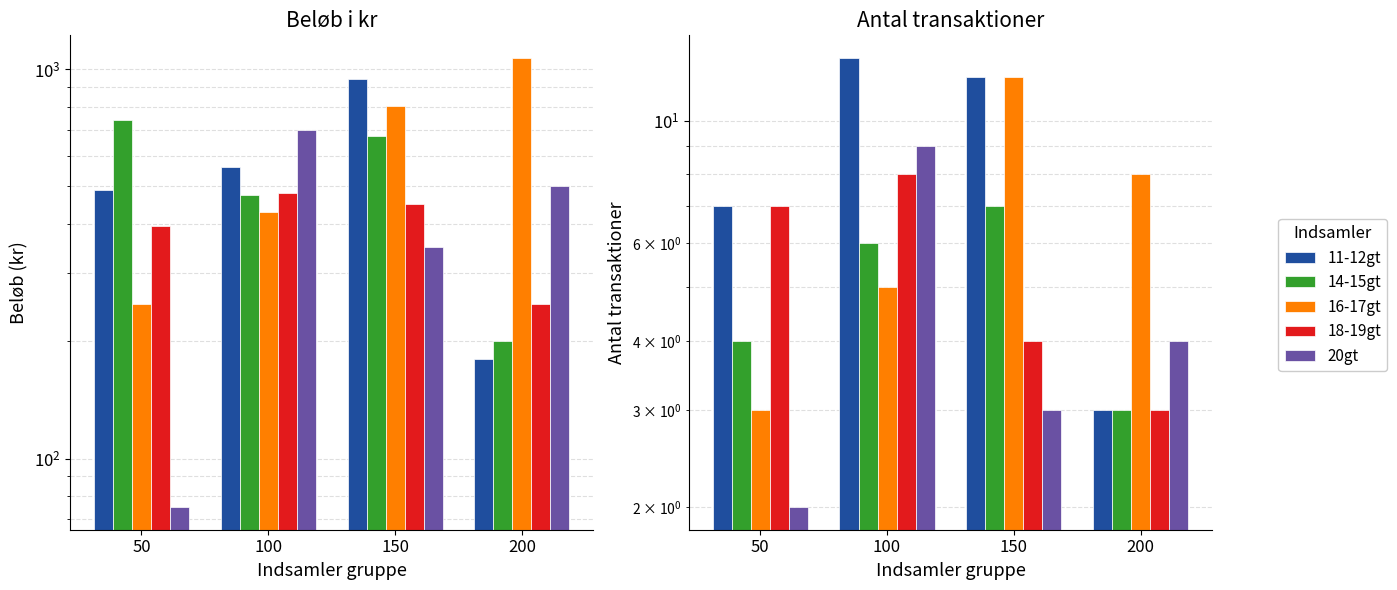

The 16-17gt series shows 4 at 150. True or false?

False